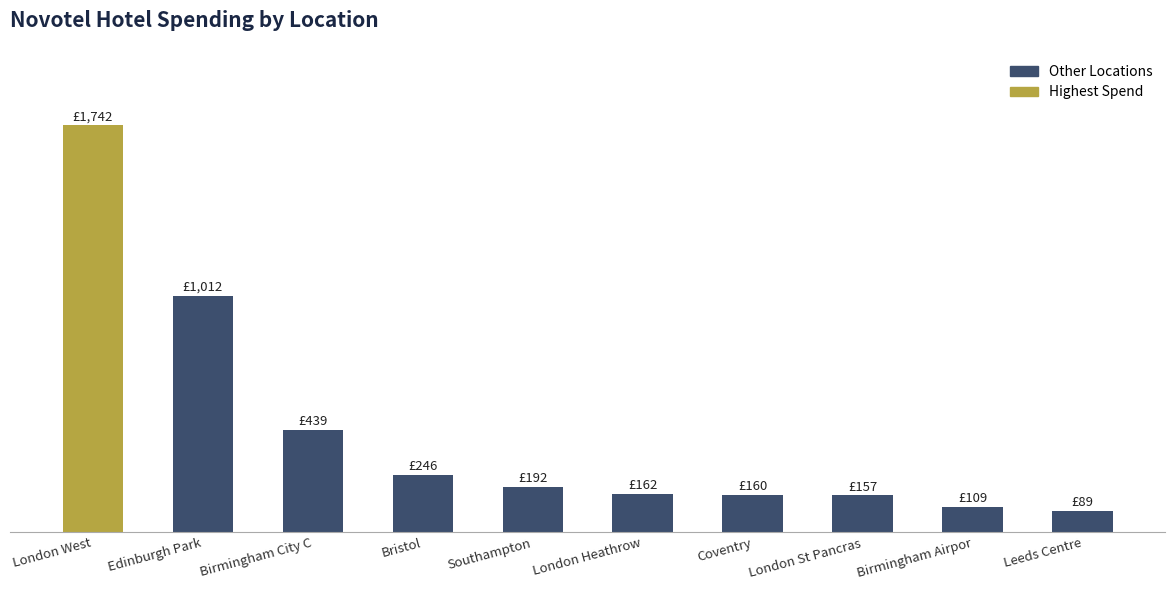

What is the minimum value shown in the chart?

89.0